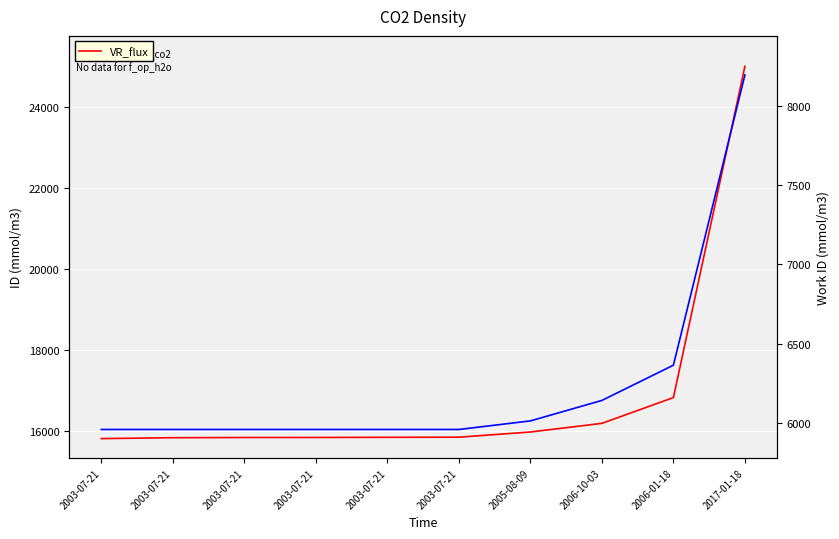

At which label does li75_h2o reach its minimum?

2003-07-21